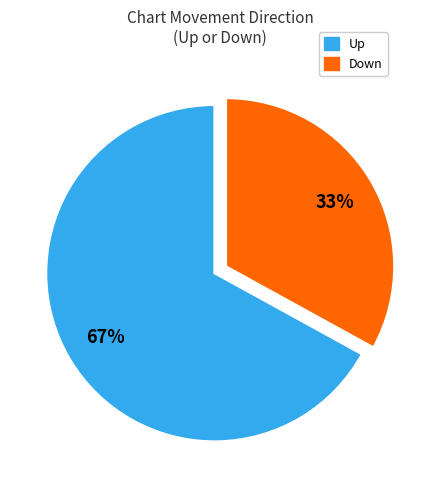

Is there a majority slice in this chart?

Yes